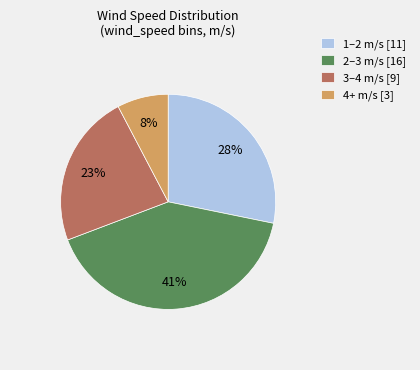

Is the sum of 3–4 m/s [9] and 4+ m/s [3] greater than half?

No